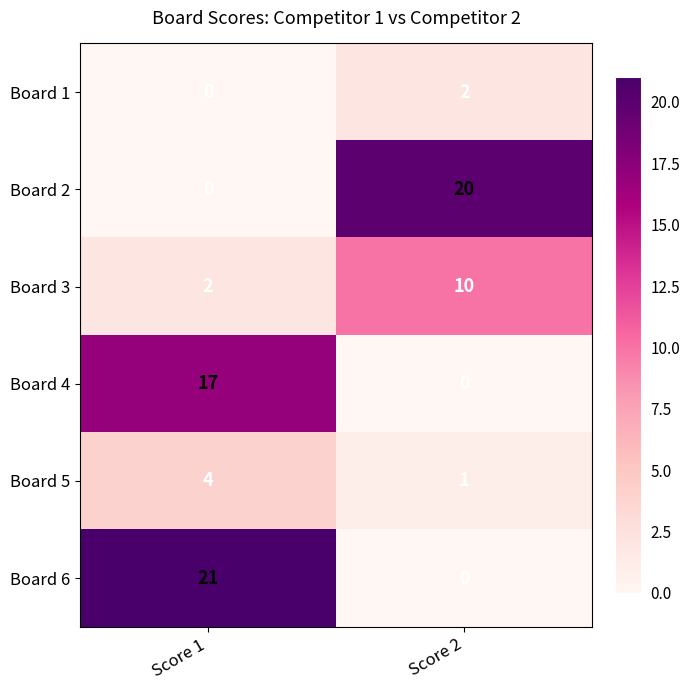

Where is Board 2 nearest to the value 10?

Score 1